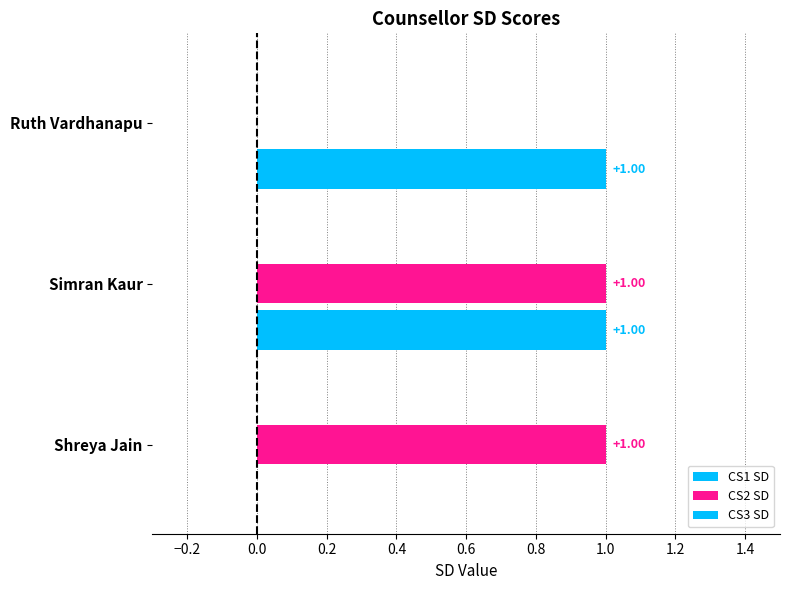

What is the label of the 1st bar from the right?

Shreya Jain